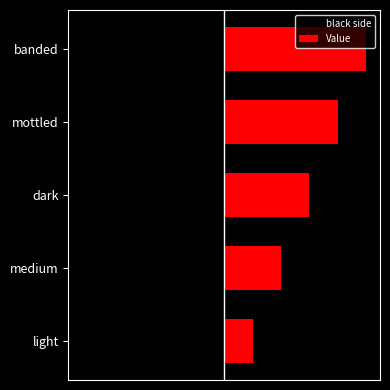

Reading left to right, what are all the values shown in this chart?

black side: -1	-2	-3	-4	-5
Value: 1	2	3	4	5